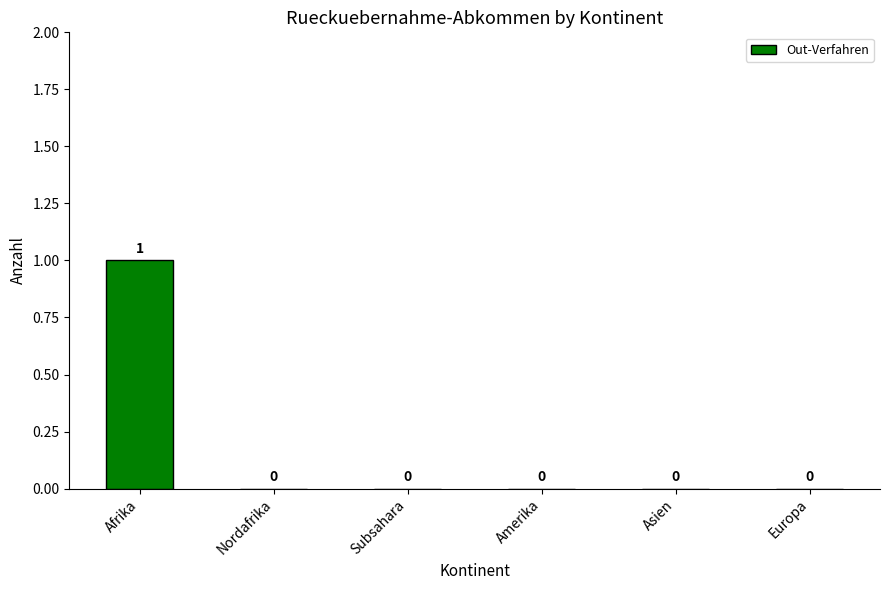

True or false: the data shows 1 at Afrika.

True